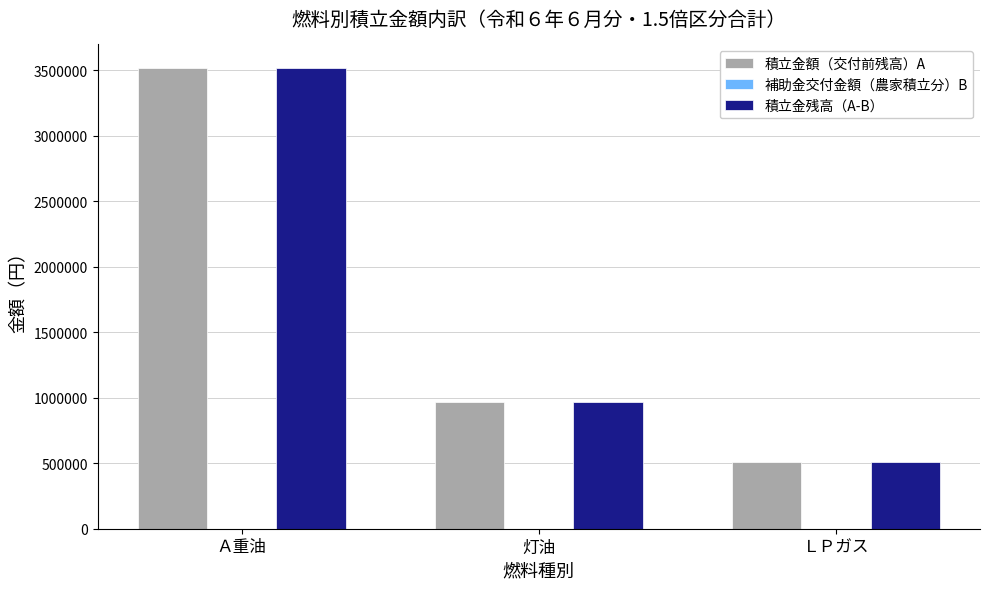

What is the lowest value of the 積立金額（交付前残高）A series?

508050